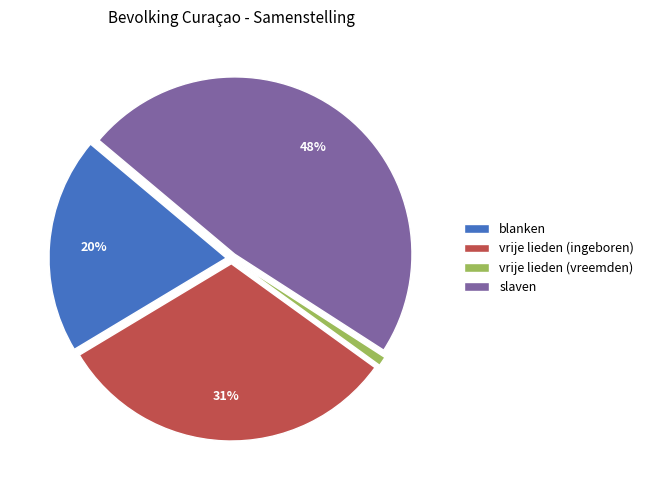

How many slices are in this pie chart?

4